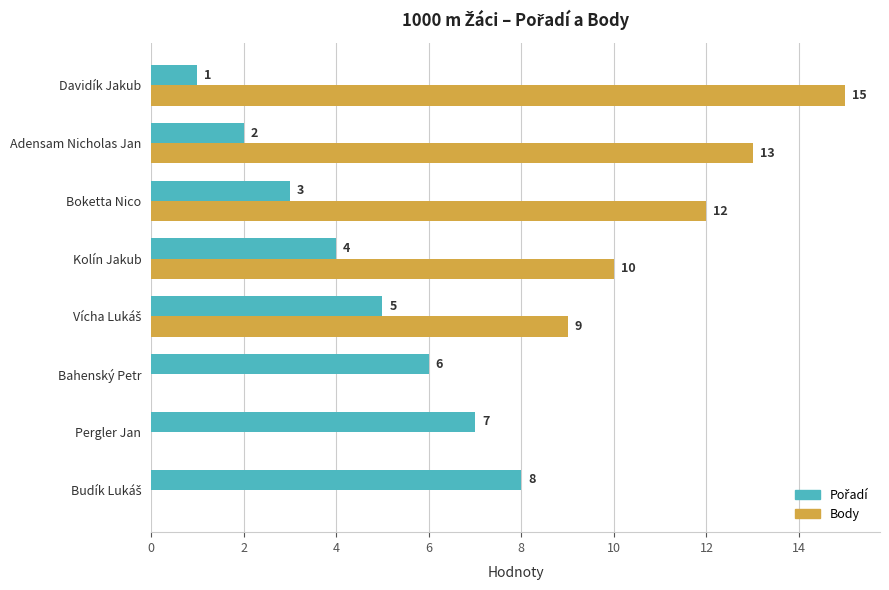

What is the maximum value shown in the chart?

15